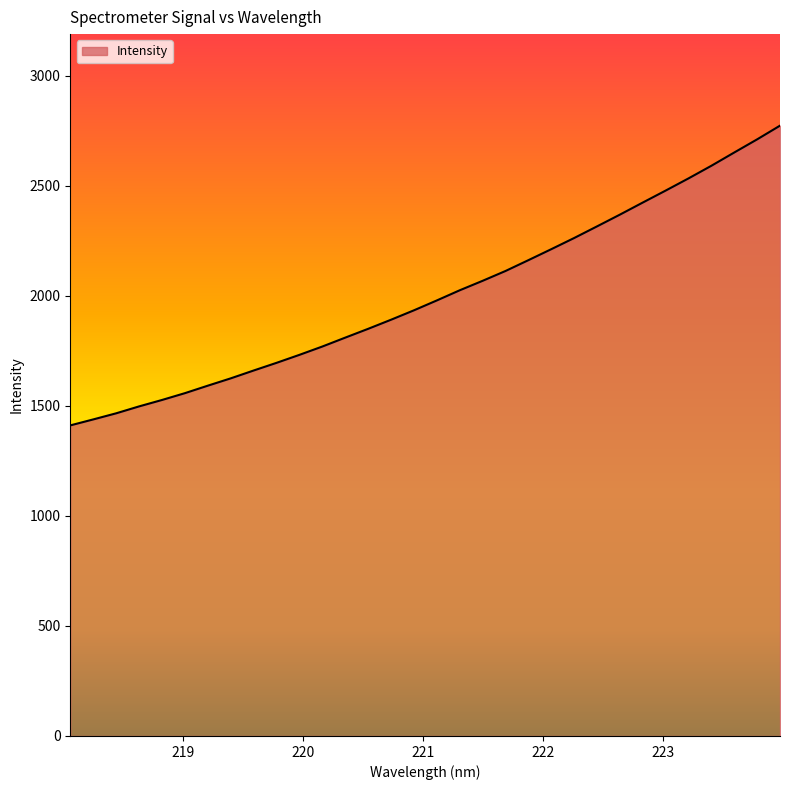

What is the minimum value shown in the chart?

1411.6